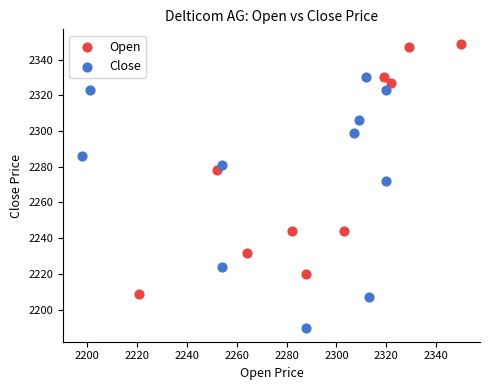

Which series contains the lowest Y value?

Close